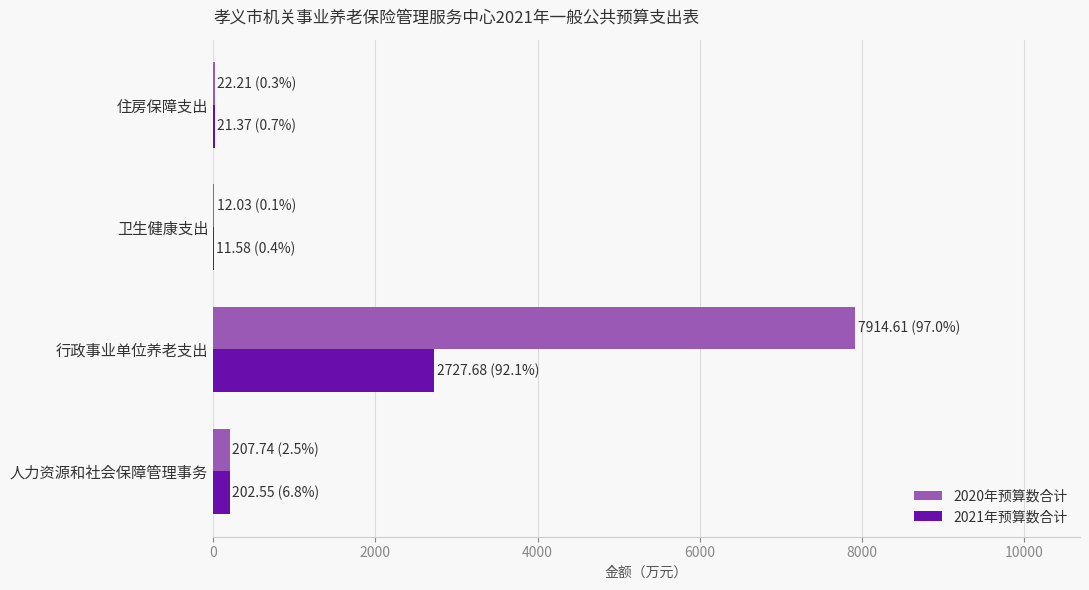

Which series has the largest range (max minus min)?

2020年预算数合计